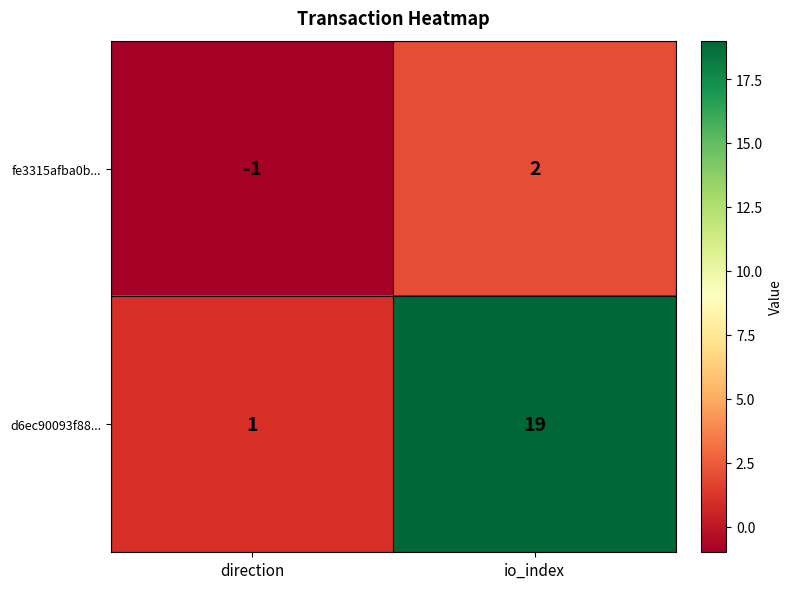

Which label corresponds to the largest value in the chart?

io_index